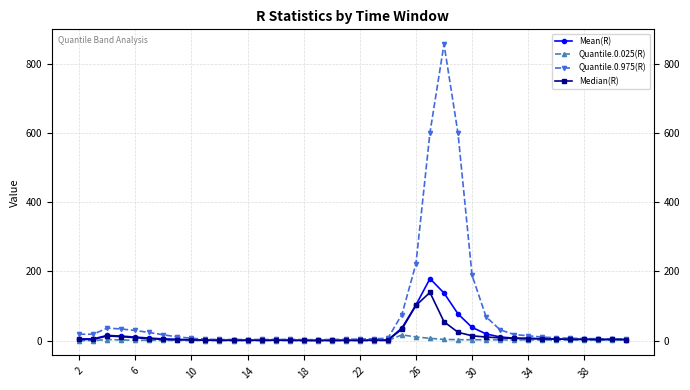

What is the highest value of the Quantile.0.975(R) series?

856.5